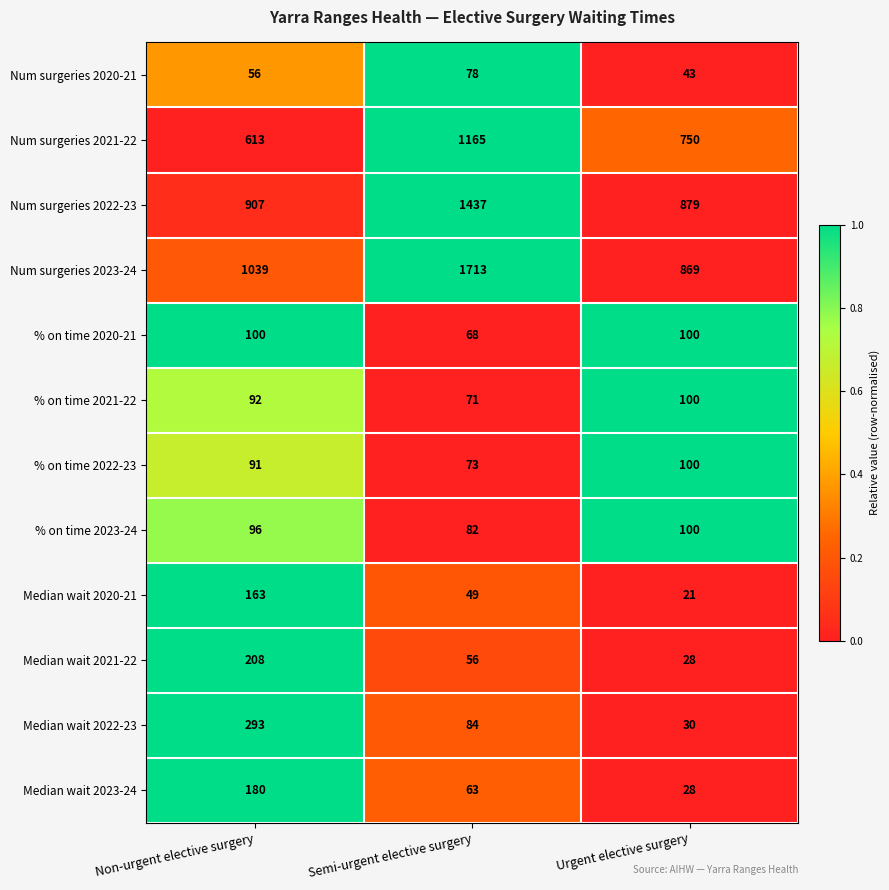

Which series has the largest range (max minus min)?

Num surgeries 2023-24